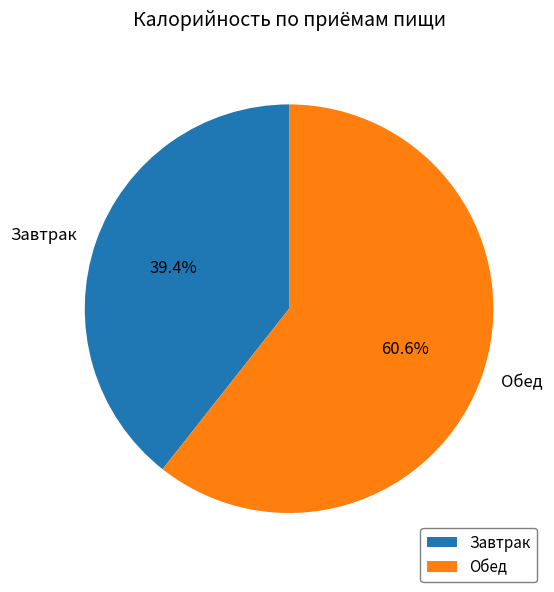

What is the largest slice in the pie chart?

Обед